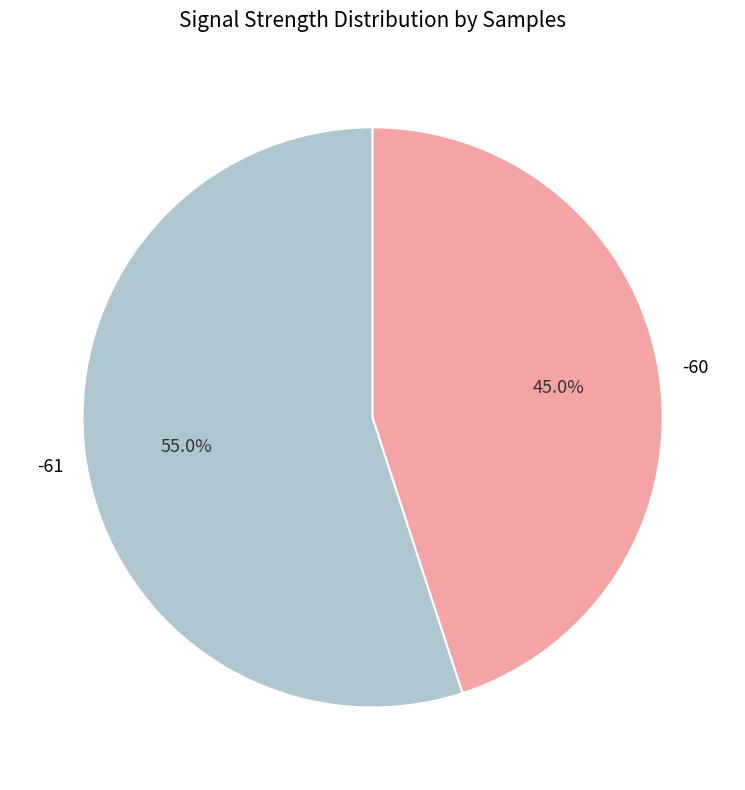

How many segments does this pie chart have?

2